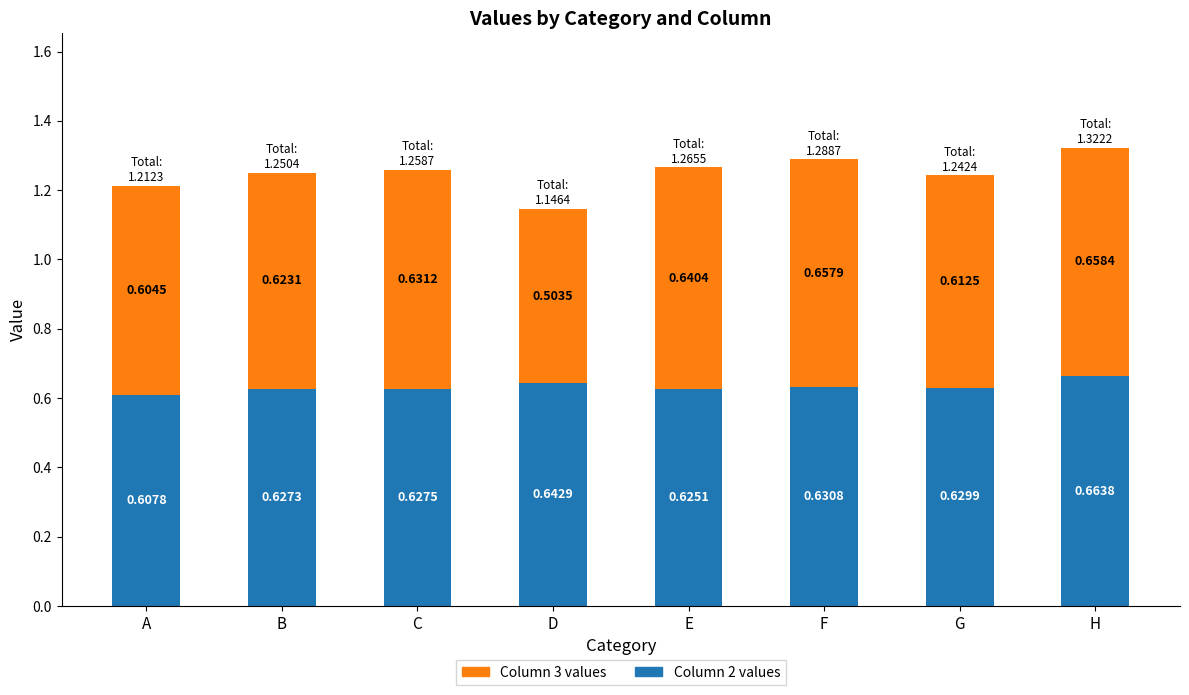

At which category is the sum across all series the highest?

H